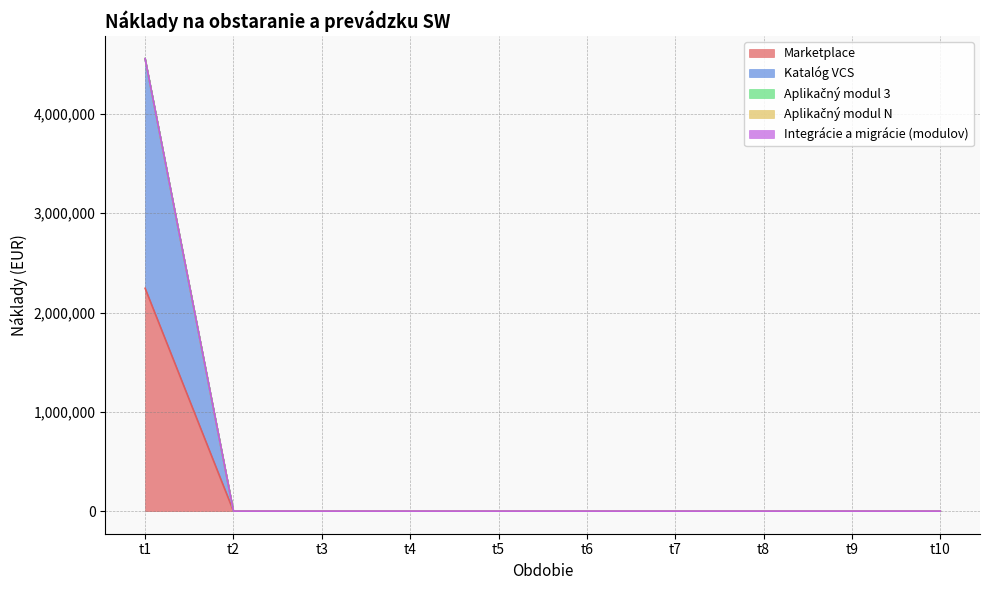

What is the maximum value shown in the chart?

2312751.6